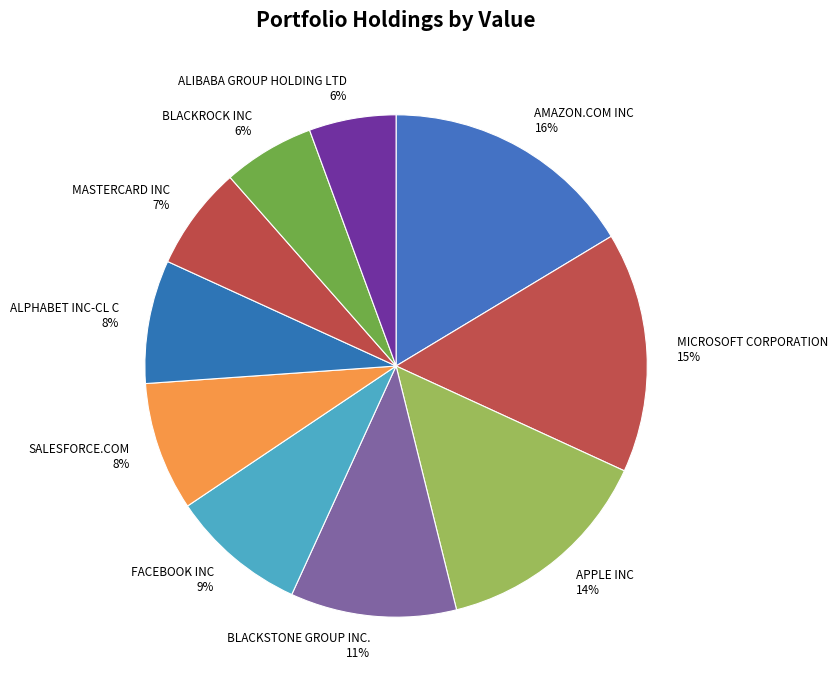

Combined, do ALIBABA GROUP HOLDING LTD and MICROSOFT CORPORATION account for over 50%?

No